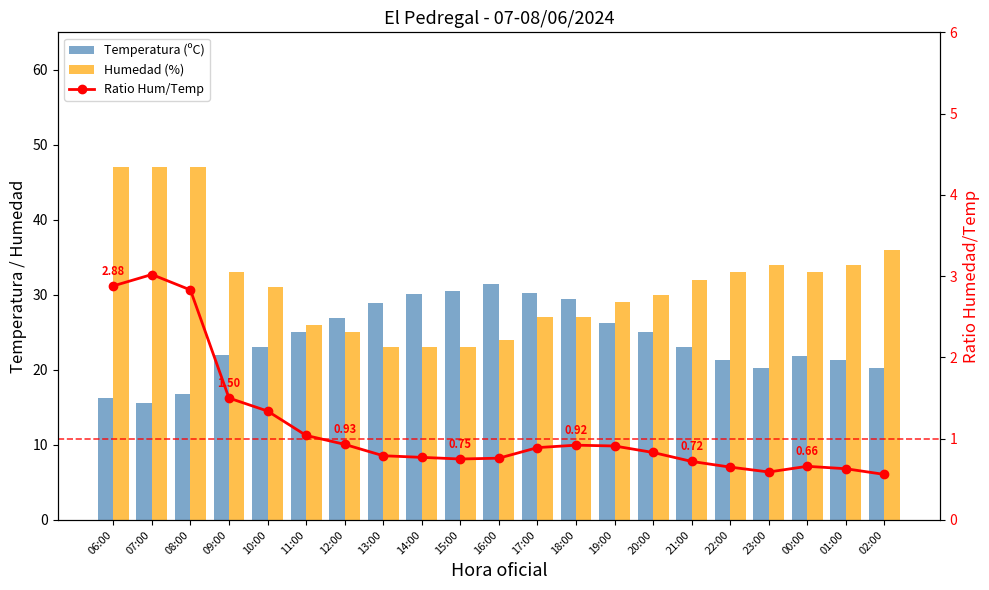

Reading right to left, what are all the values shown in this chart?

Temperatura (ºC): 20.3	21.3	21.9	20.2	21.3	23.0	25.0	26.3	29.4	30.3	31.5	30.5	30.1	28.9	26.9	25.0	23.1	22.0	16.8	15.6	16.3
Humedad (%): 36.0	34.0	33.0	34.0	33.0	32.0	30.0	29.0	27.0	27.0	24.0	23.0	23.0	23.0	25.0	26.0	31.0	33.0	47.0	47.0	47.0
Ratio Hum/Temp: 0.6	0.6	0.7	0.6	0.7	0.7	0.8	0.9	0.9	0.9	0.8	0.8	0.8	0.8	0.9	1.0	1.3	1.5	2.8	3.0	2.9